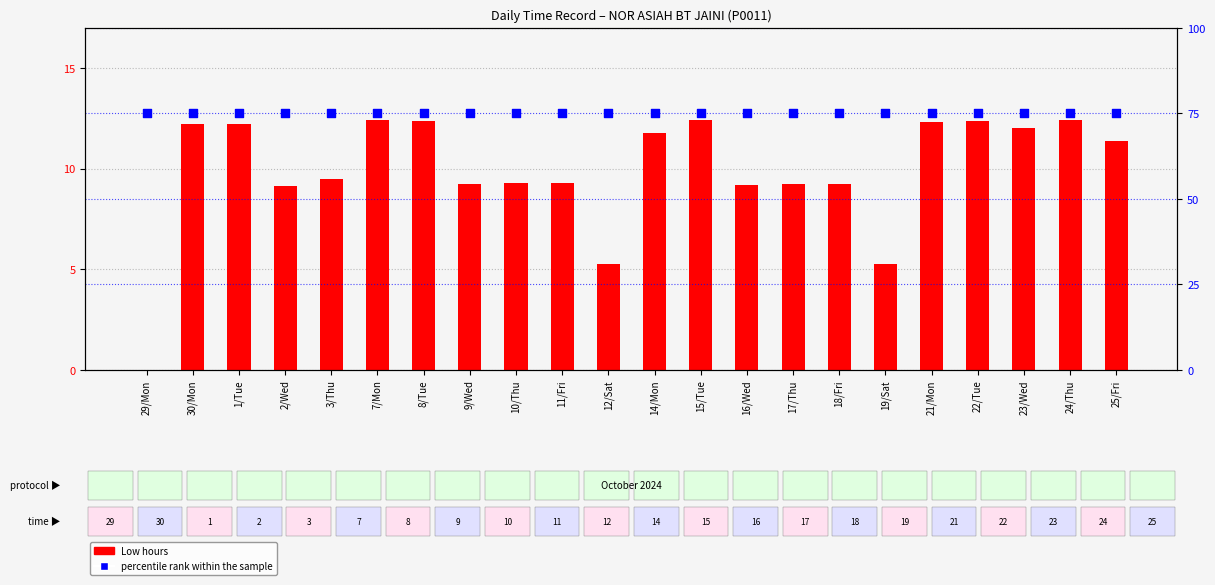

Which series has the largest total across all categories?

percentile rank within the sample